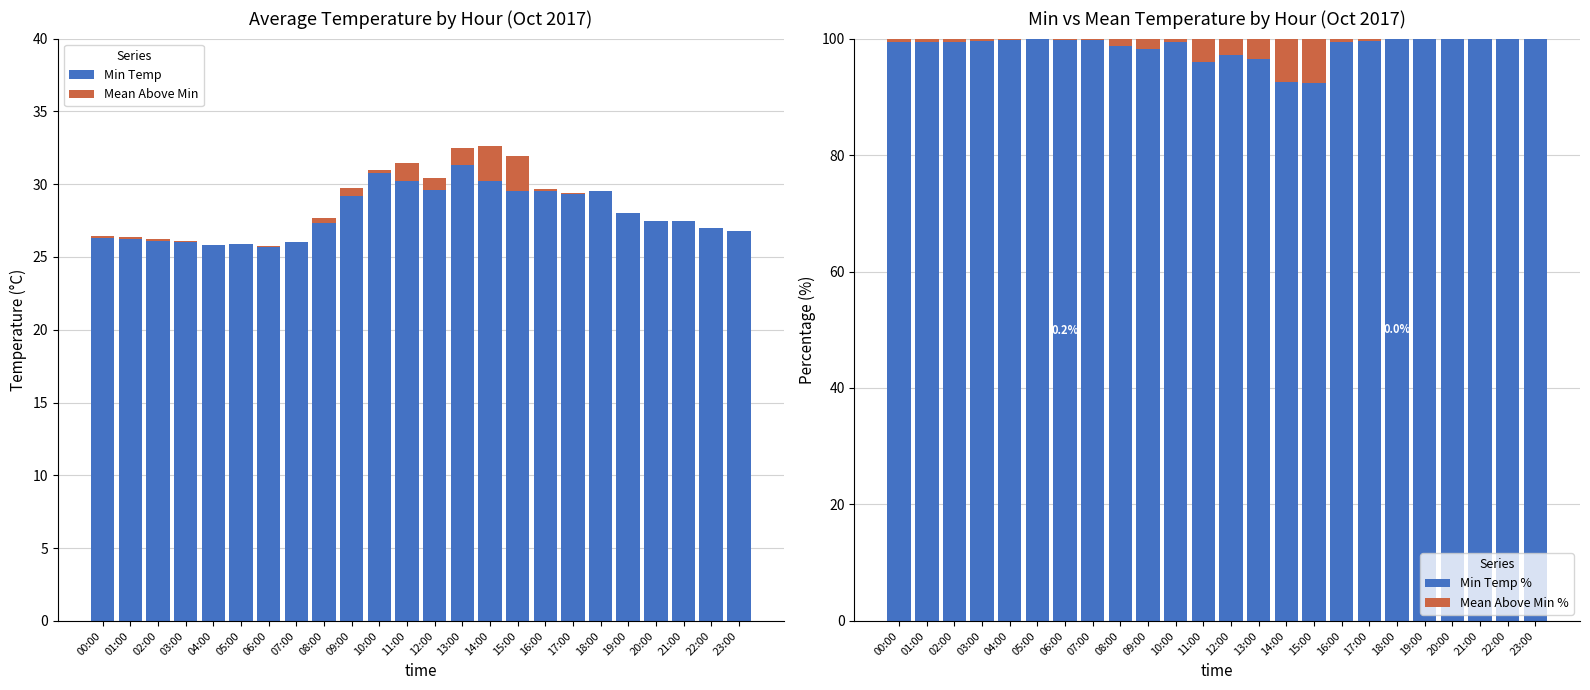

What is the label of the 16th bar from the right?

08:00